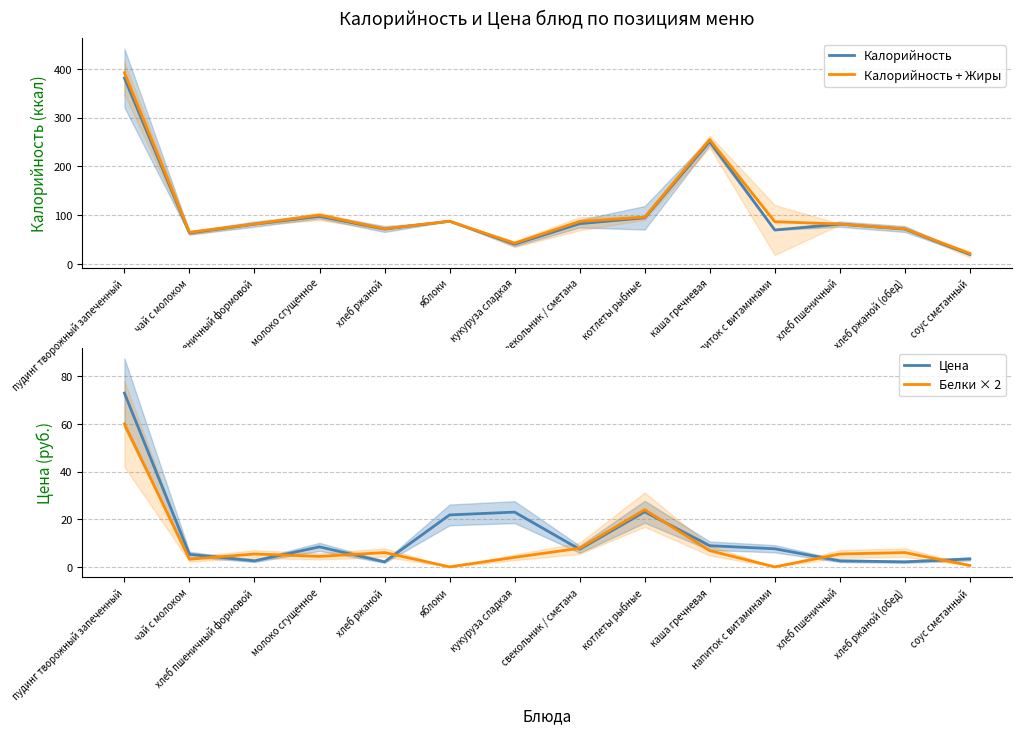

What is the sum of the Калорийность values at каша гречневая and соус сметанный?

271.0